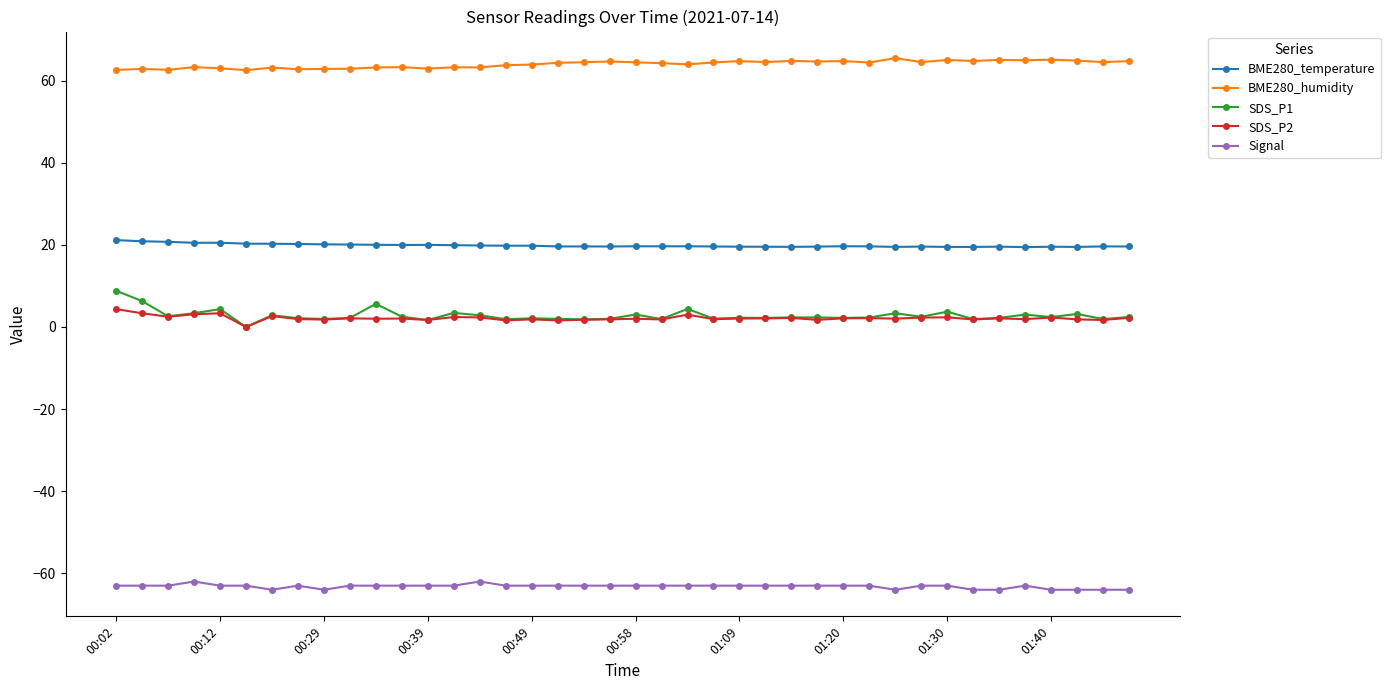

Which series has the largest total across all categories?

BME280_humidity